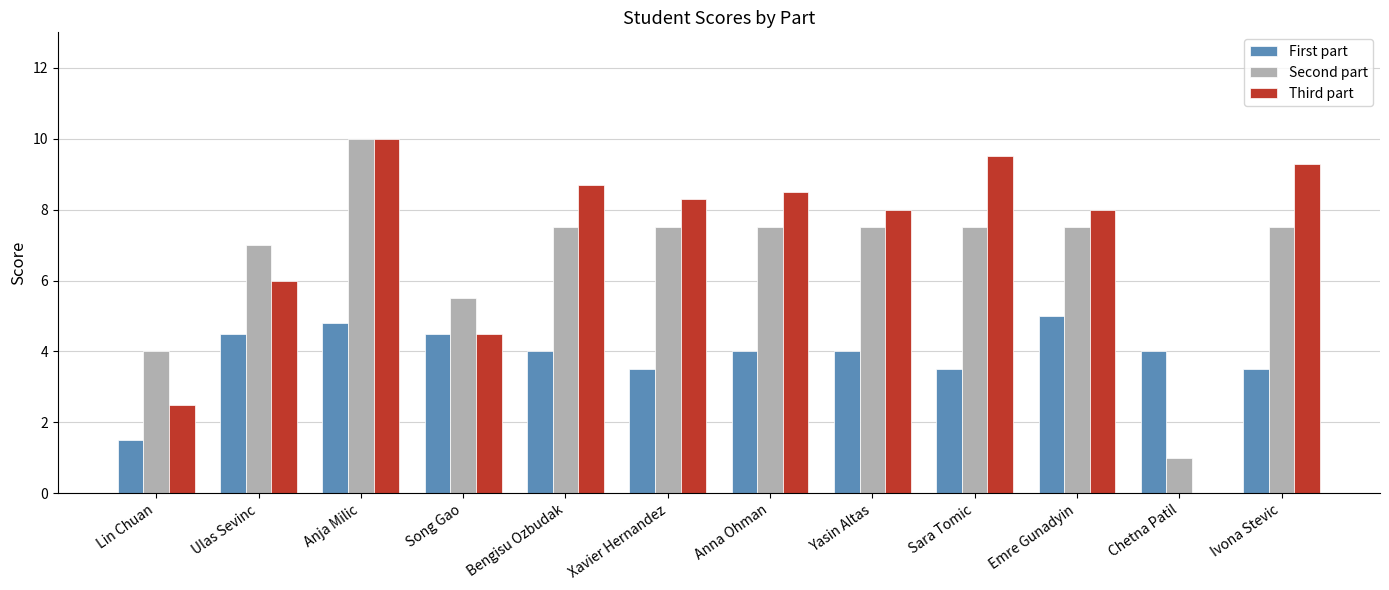

Read the First part value at Emre Gunadyin.

5.0